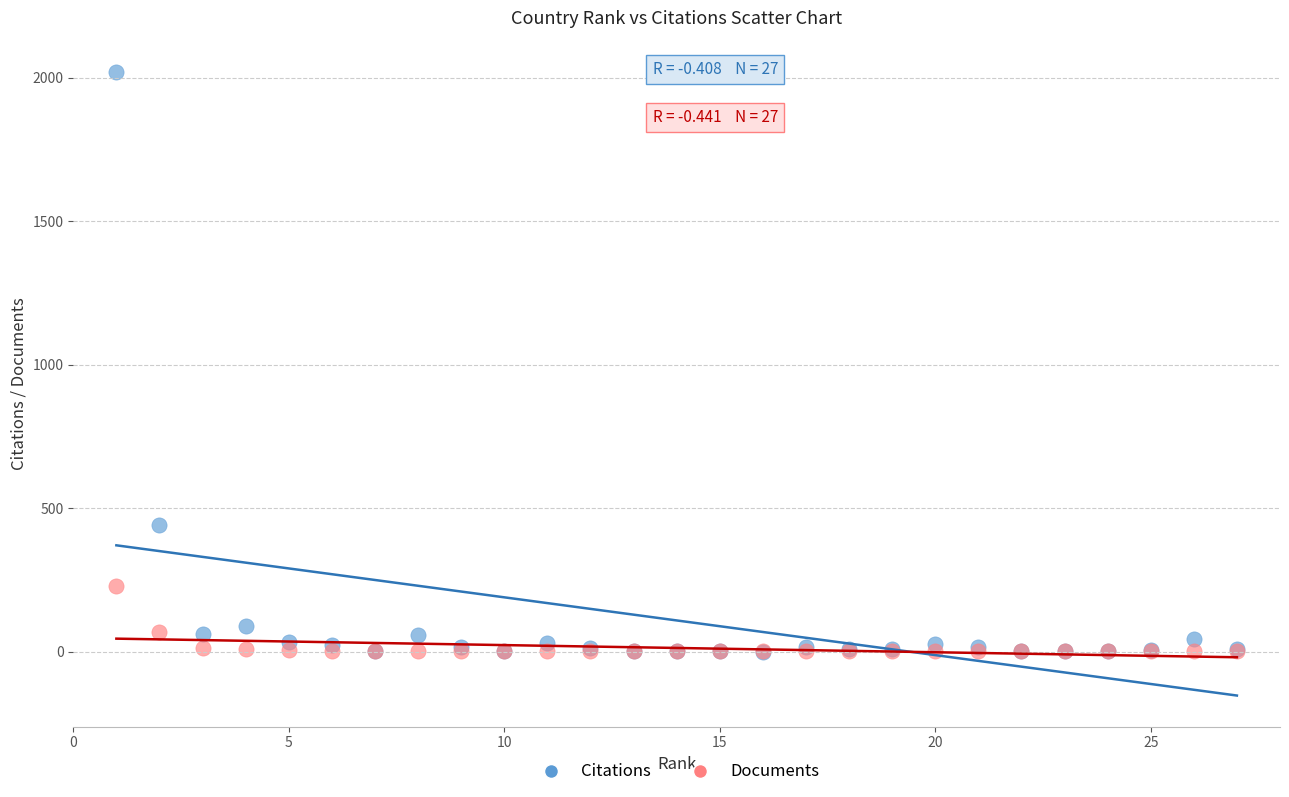

Across all series, what Y value is closest to 1010?

442